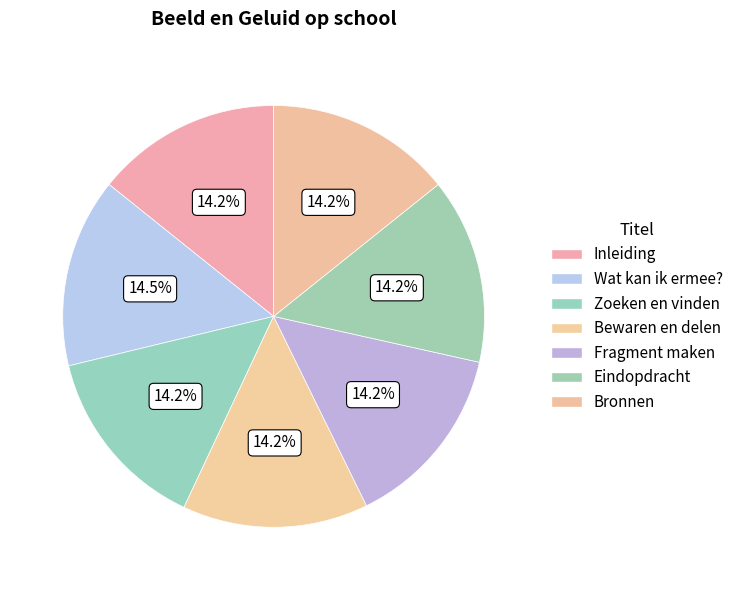

Which slice is the smallest?

Inleiding